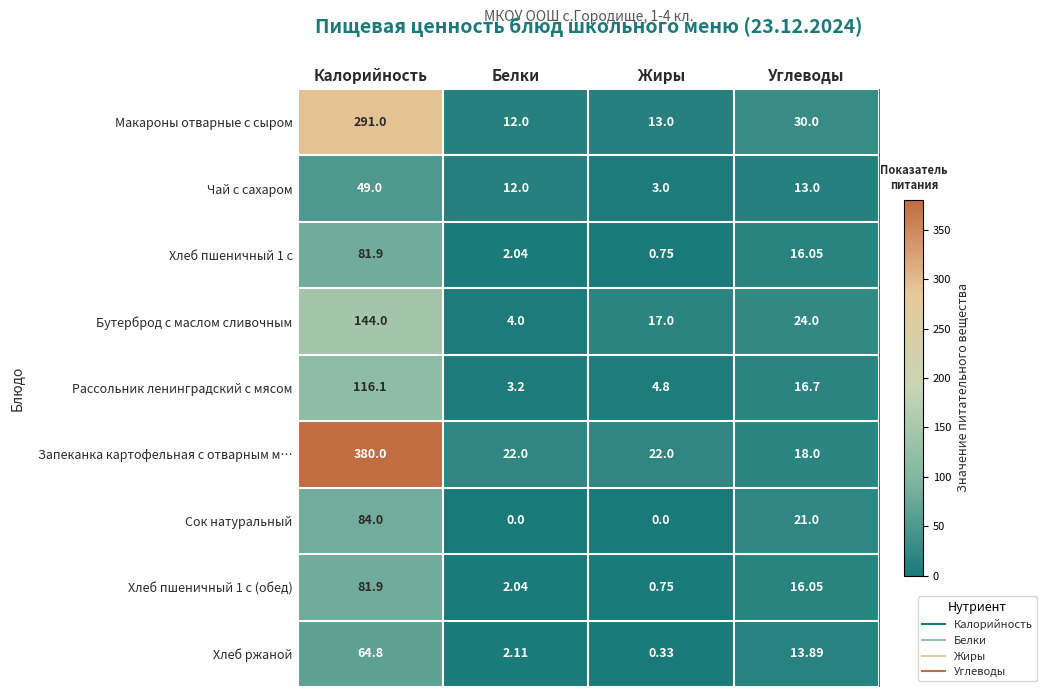

At which category is the sum across all series the highest?

Калорийность